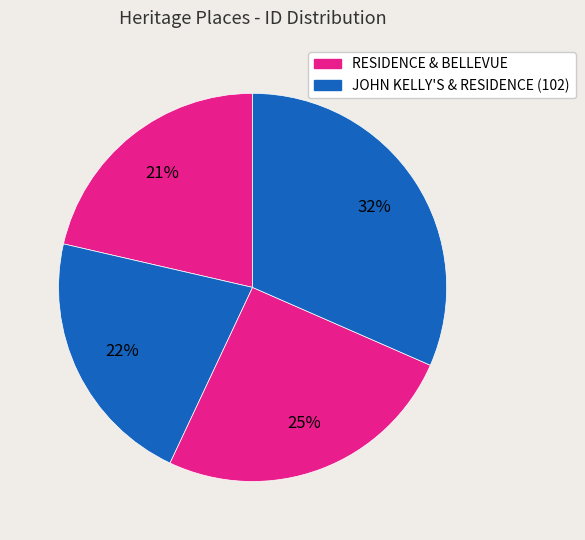

How many segments does this pie chart have?

4